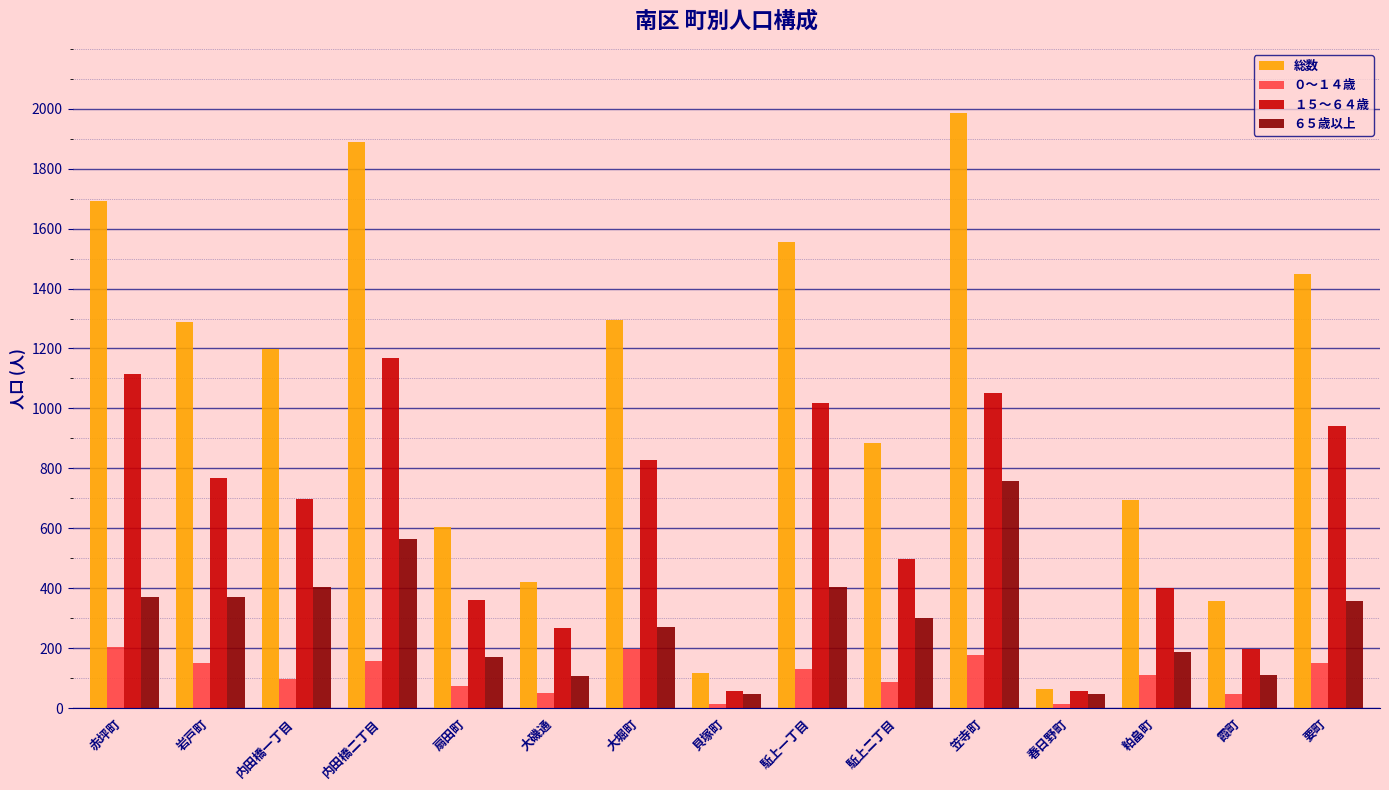

At 笠寺町, list the series in order from smallest to largest.

０～１４歳, ６５歳以上, １５～６４歳, 総数